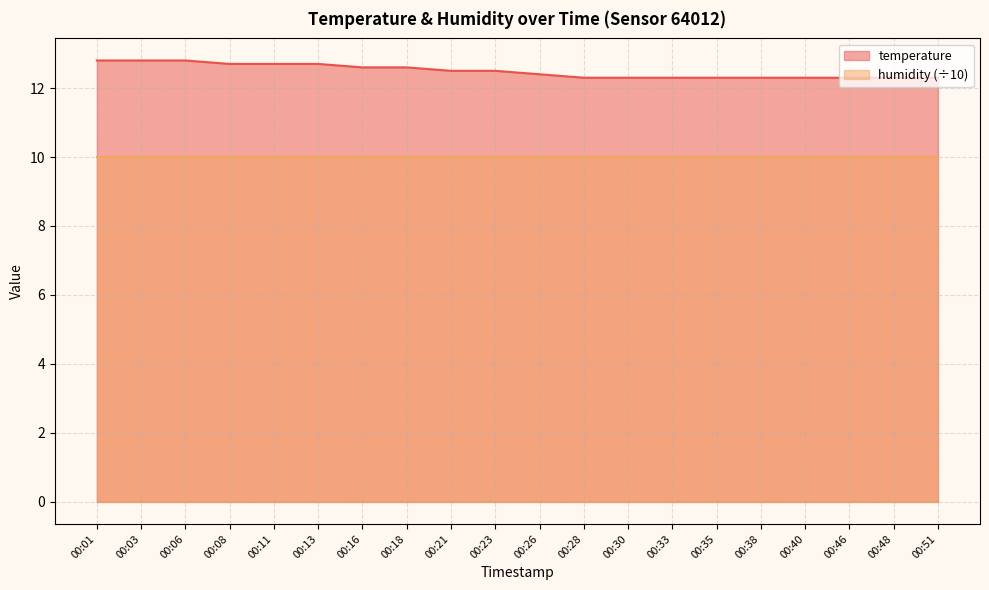

Read the value at 00:01.

12.8